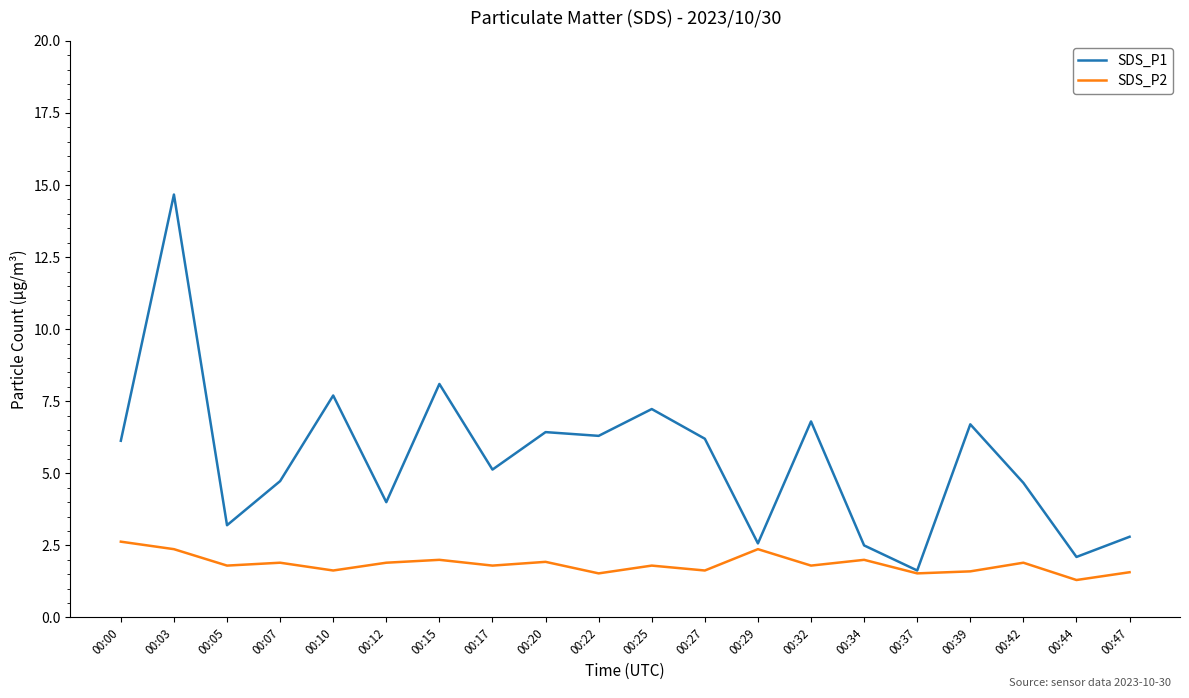

The SDS_P2 series shows 1.6 at 00:39. True or false?

True